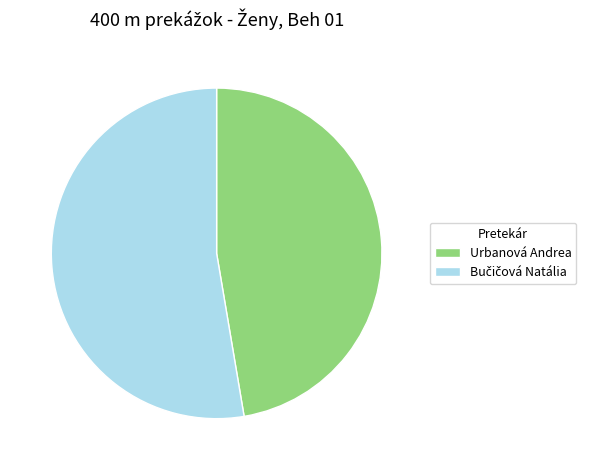

What is the smallest slice in the pie chart?

Urbanová Andrea